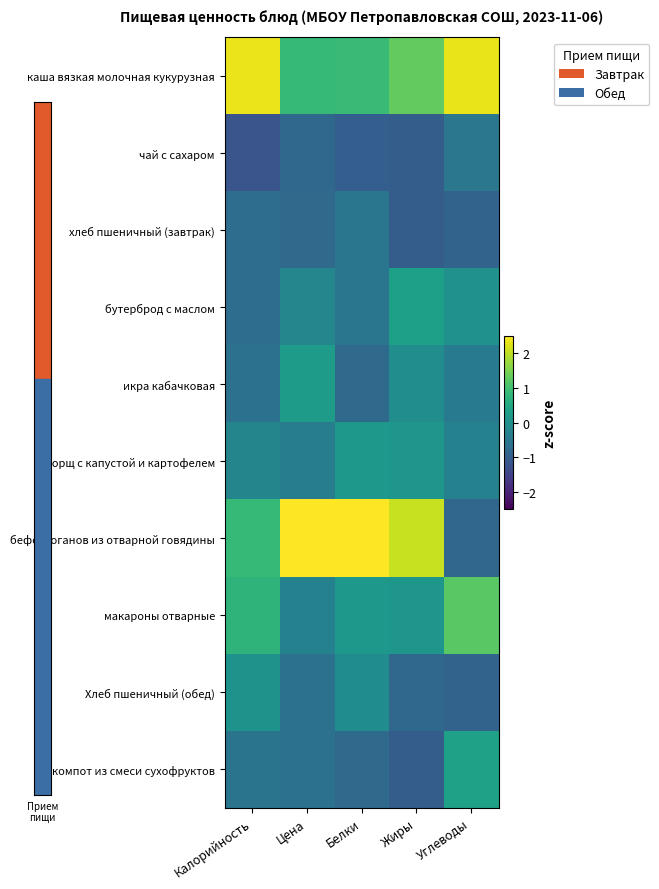

What is the difference between the highest and lowest values at Углеводы?

3.3